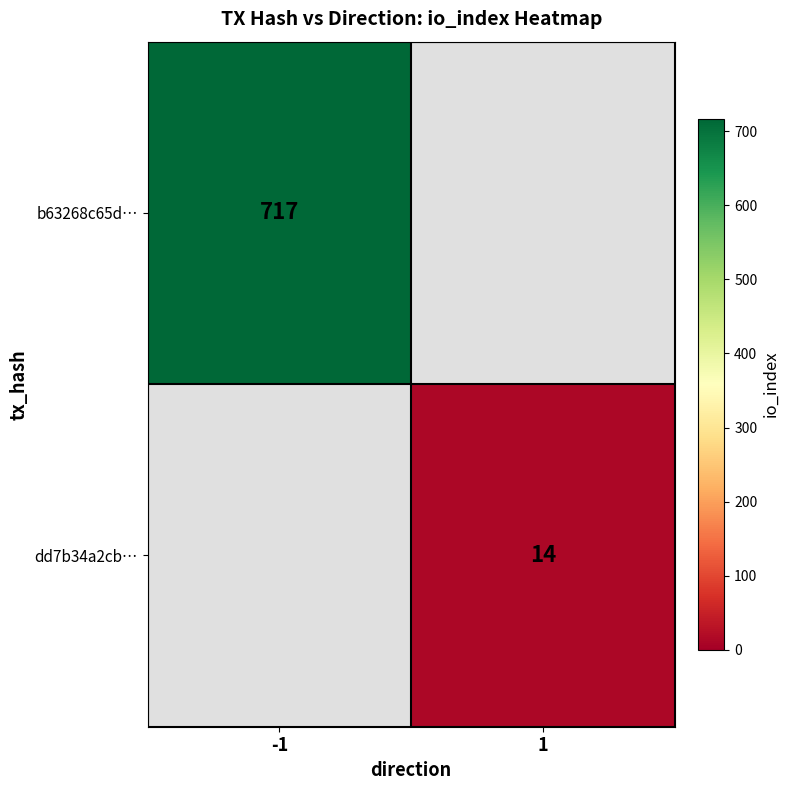

The value of dd7b34a2cb… at 1 is 9. True or false?

False